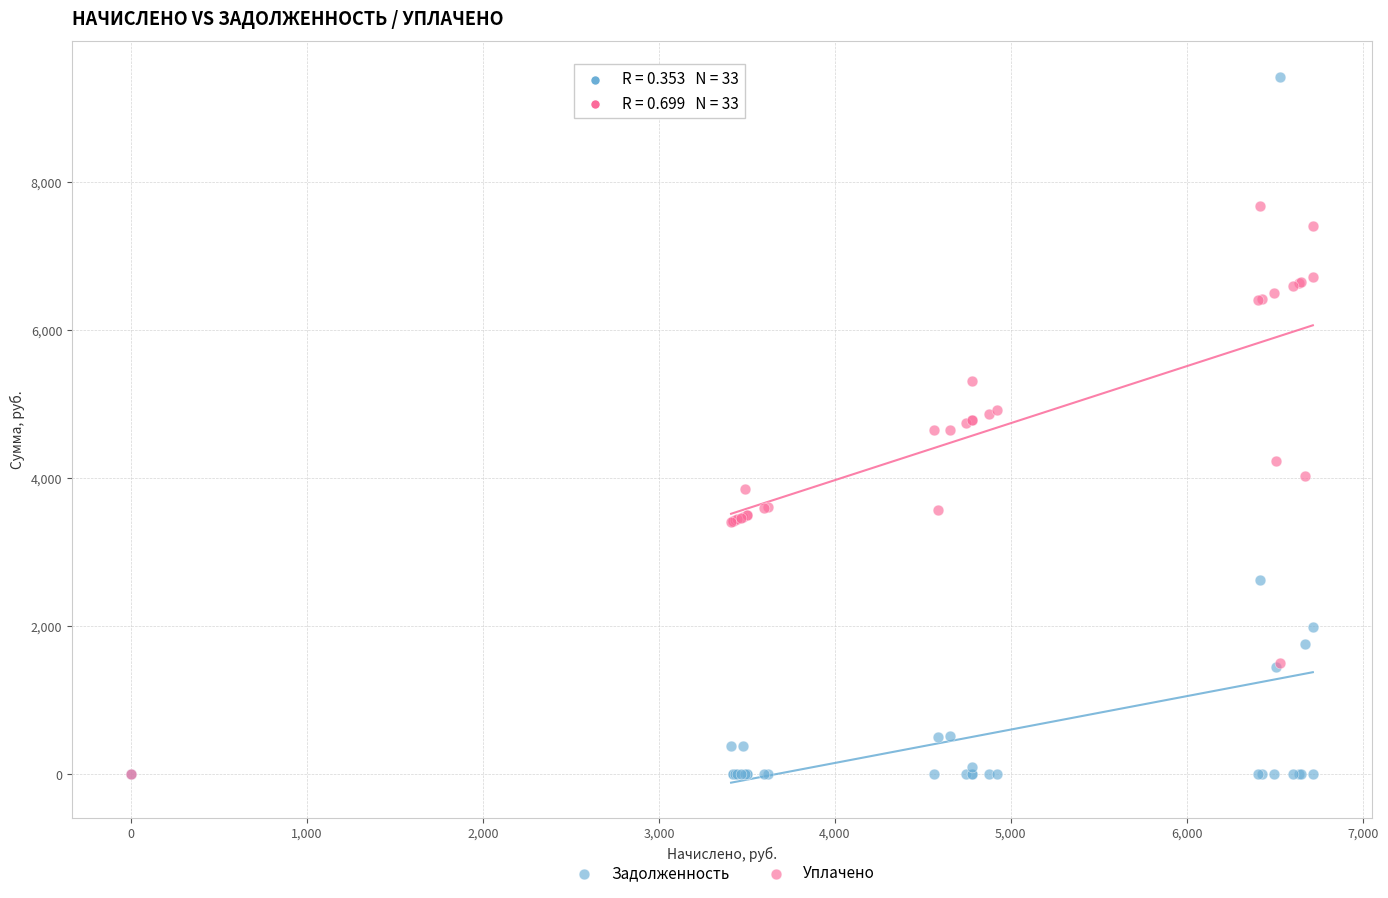

What are all the series names shown in the legend?

Задолженность, Уплачено